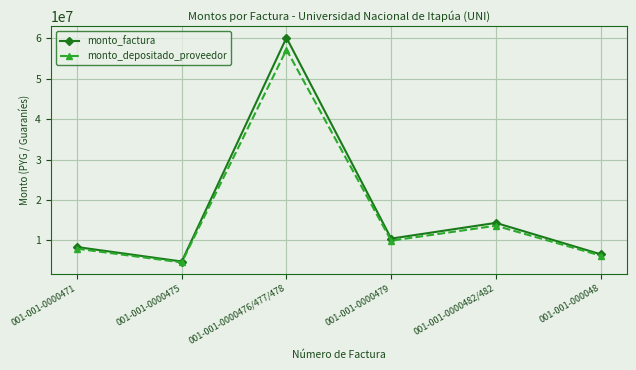

How many lines are shown in the chart?

2